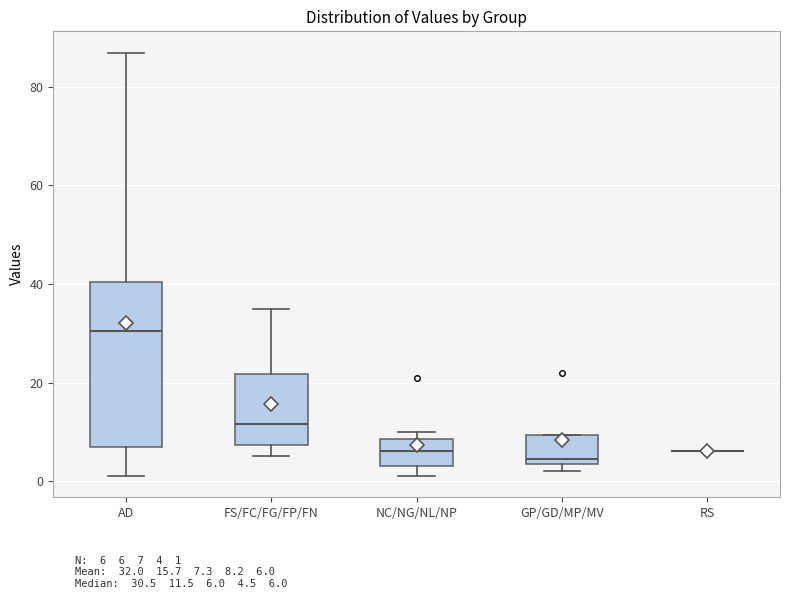

Where is the upper edge of the box for GP/GD/MP/MV on the y-axis? The values are not printed on the chart, so give them approximately, as read against the axis.

10